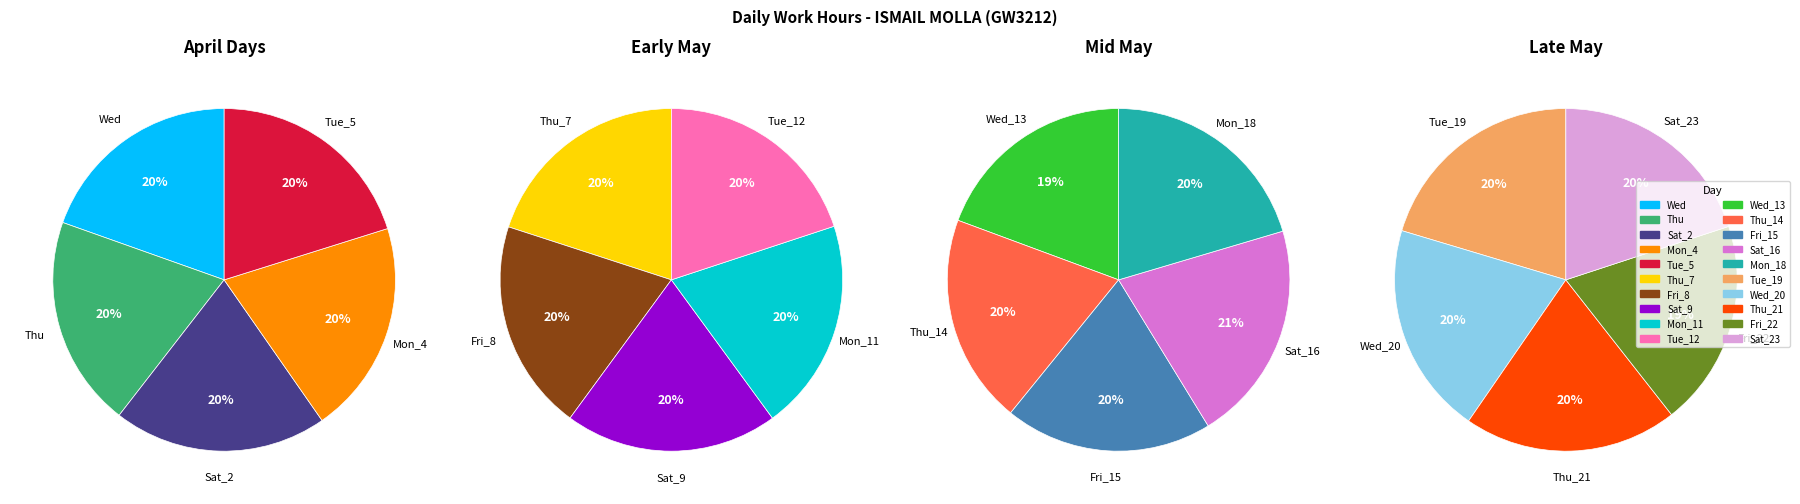

Is there a majority slice in this chart?

No